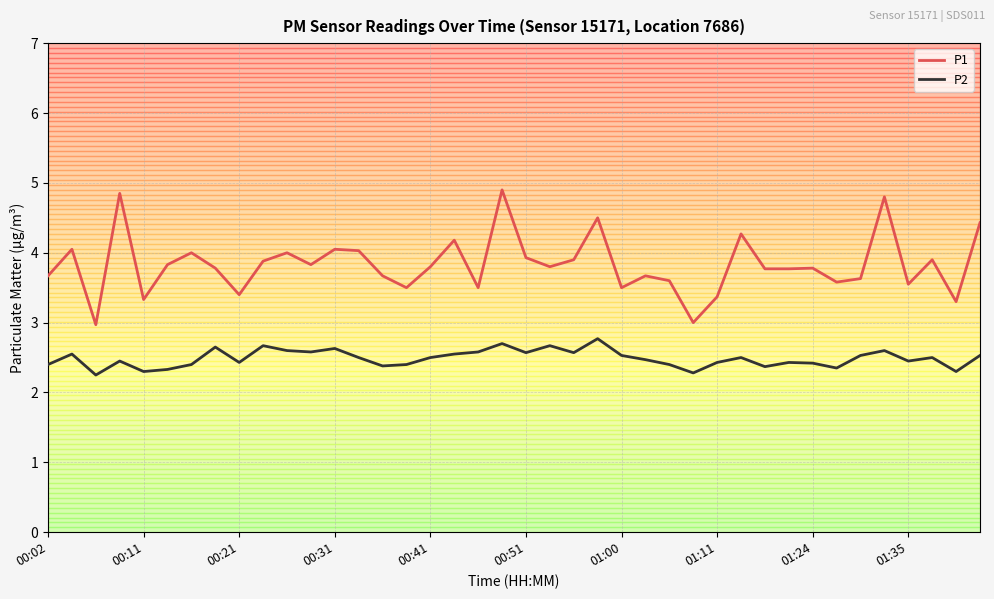

Which series has the widest spread of values?

P1